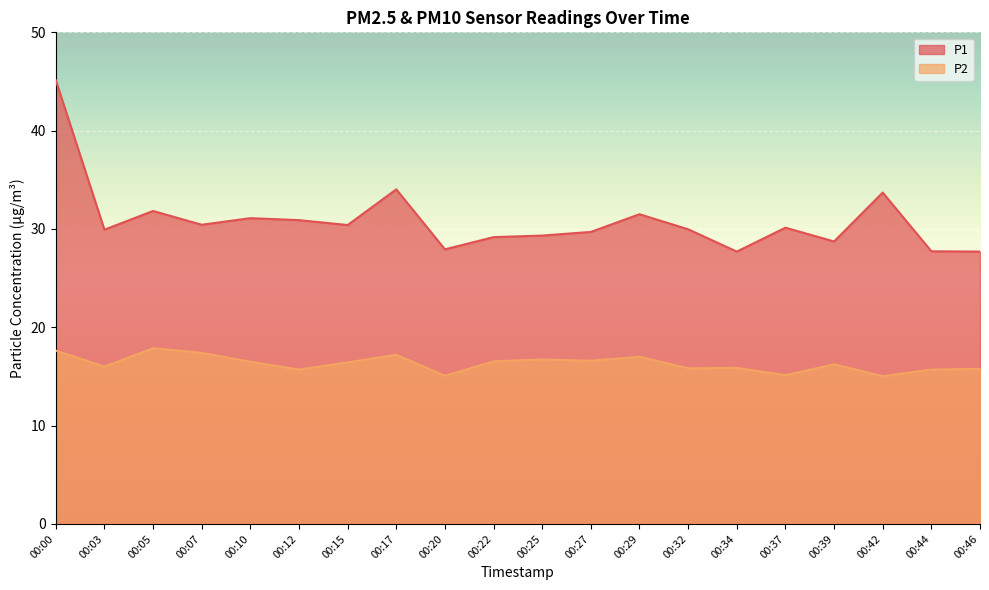

At how many categories does at least one series exceed 29?

15